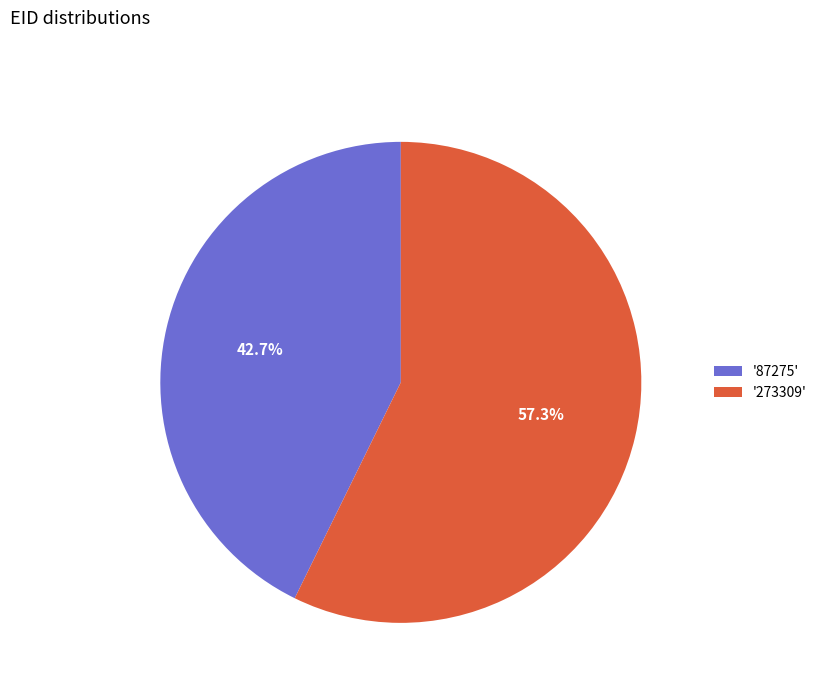

Which slice represents more than half of the pie?

'273309'